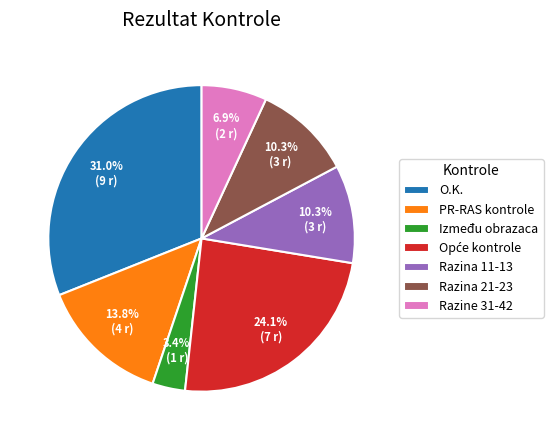

Between Razina 11-13 and O.K., which is larger?

O.K.